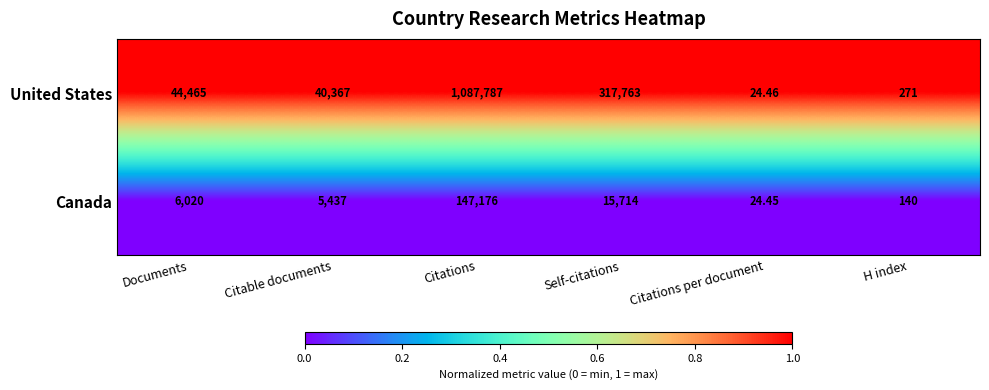

Which series has the largest total across all categories?

United States